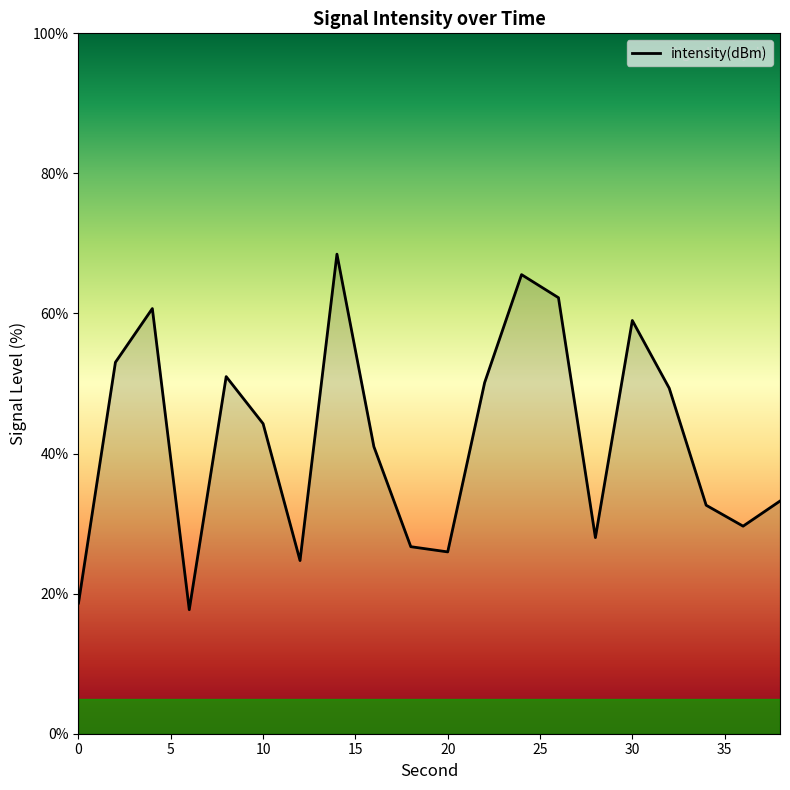

How many distinct data groups are displayed?

1